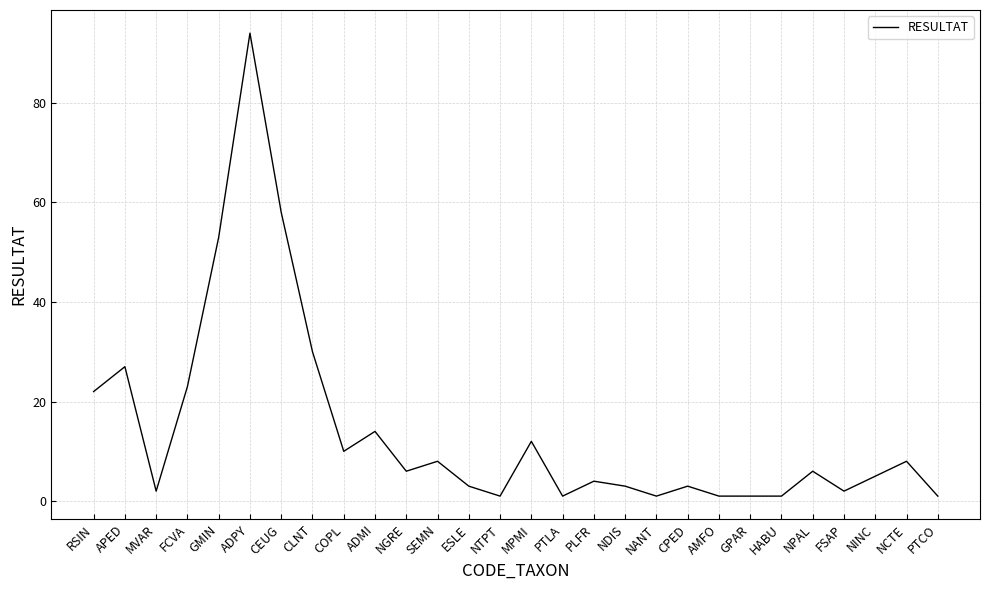

How many categories are shown in the chart?

28